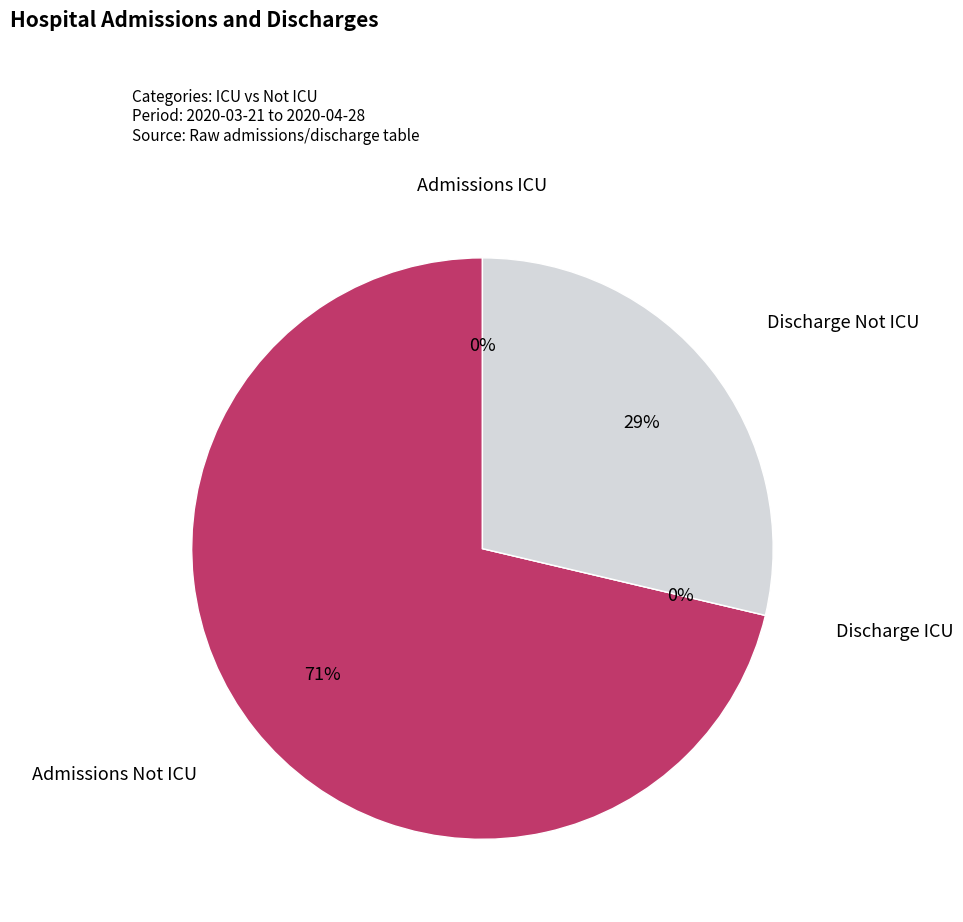

What portion of the pie excludes Discharge ICU?

100.0%